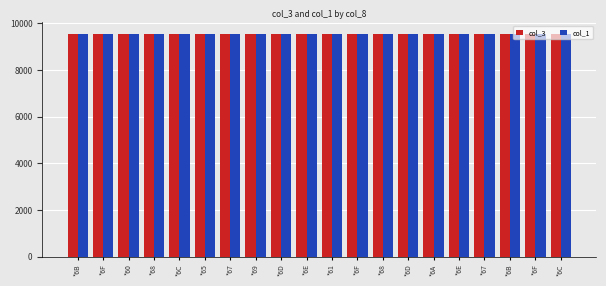

How many groups of bars are there?

20